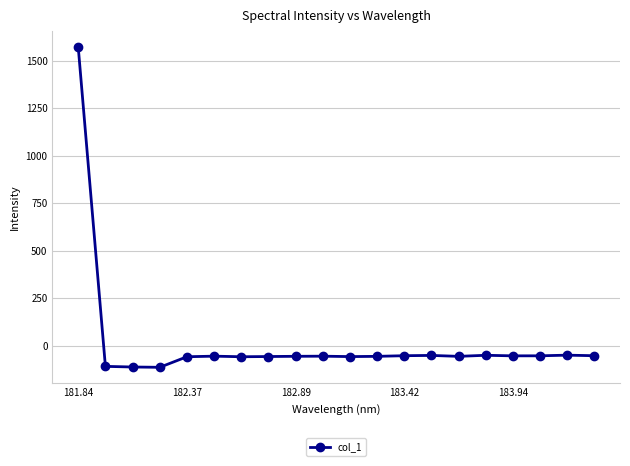

How many negative values are there?

19